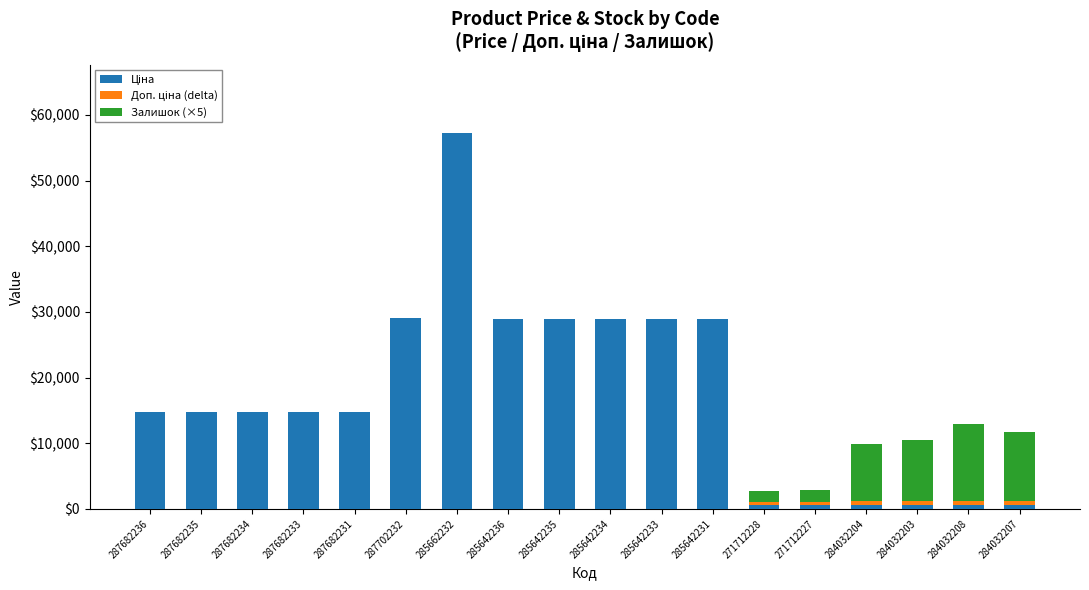

At which category is the sum across all series the highest?

285662232